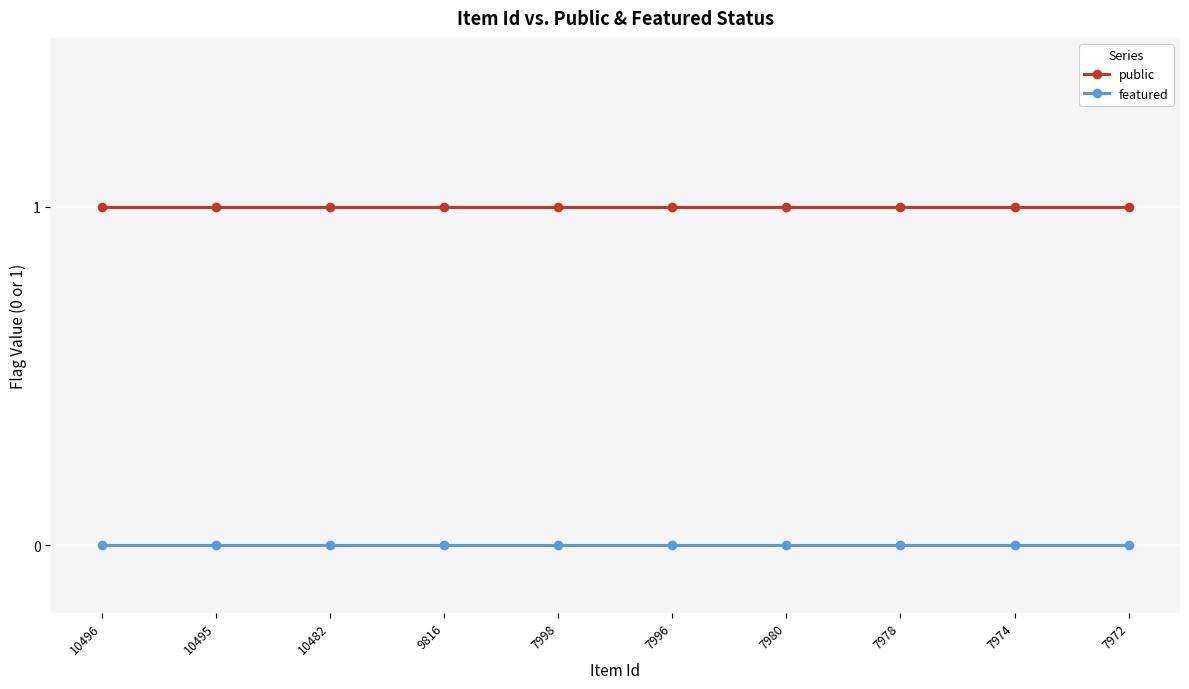

True or false: public and featured cross at least once.

False